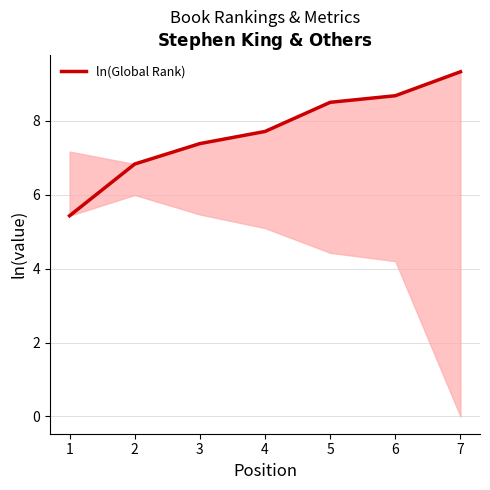

Is it true that the value at 1 is 5.4?

True